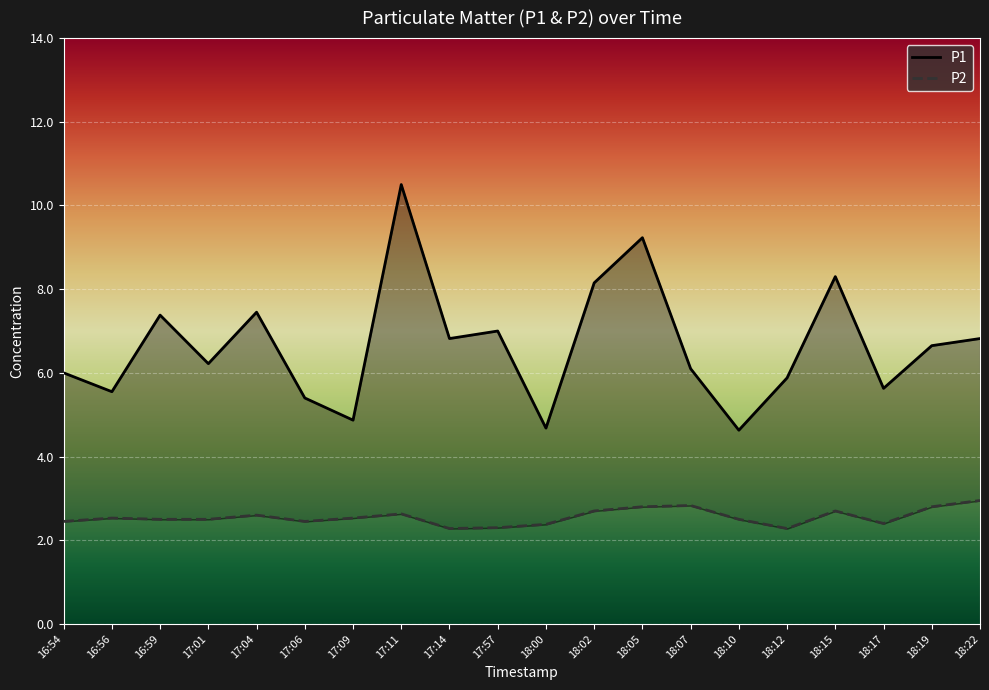

What is the difference between the highest and lowest values at 18:17?

3.2